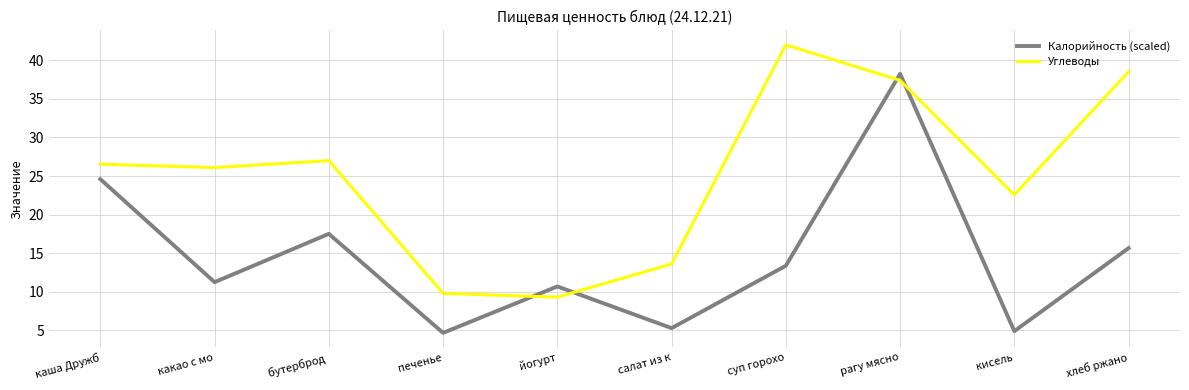

Is this an area chart (filled region under the line)?

No